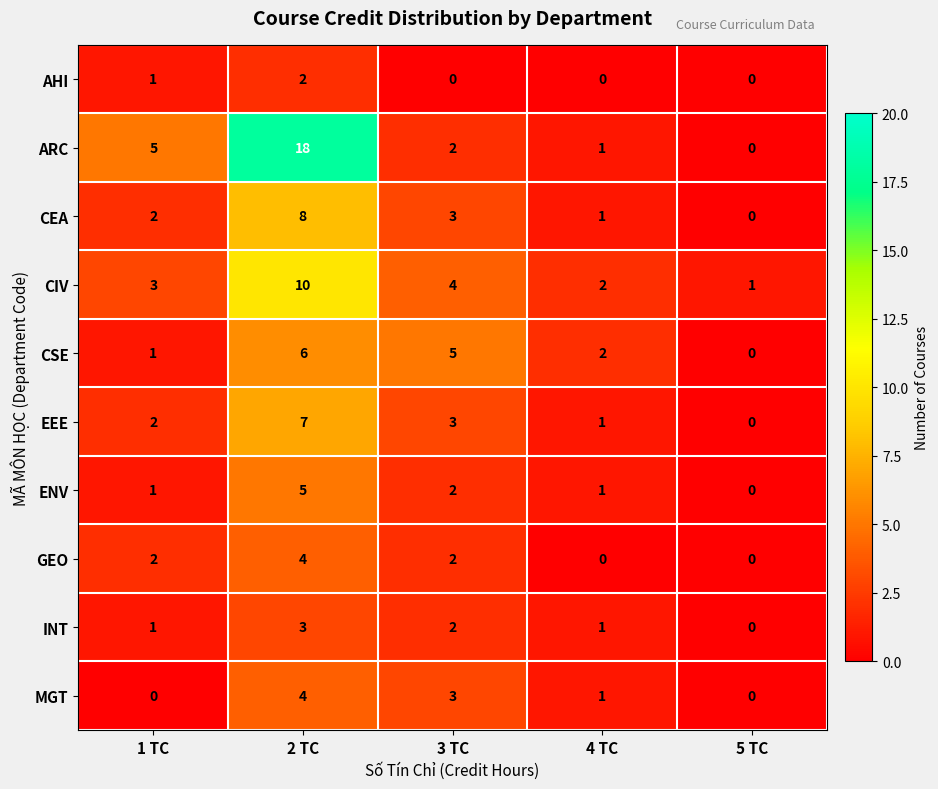

Where is CIV nearest to the value 5?

3 TC